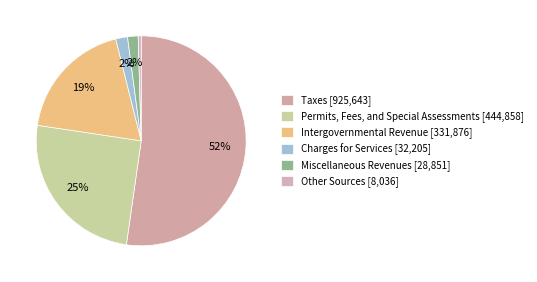

Which category accounts for the majority?

Taxes